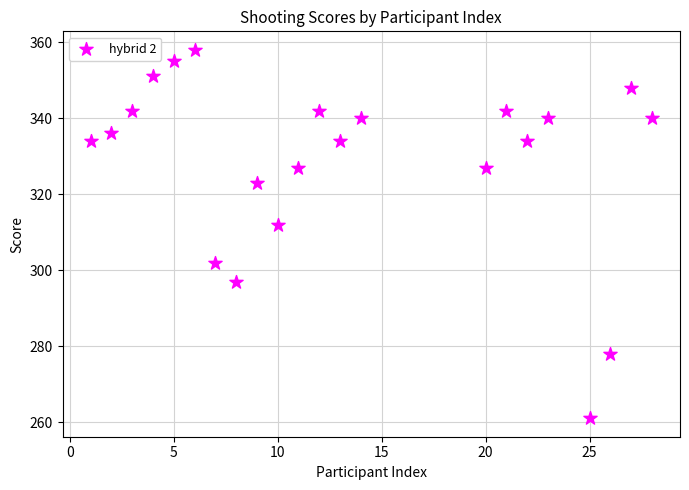

What Y value in the scatter plot is closest to 309?

312